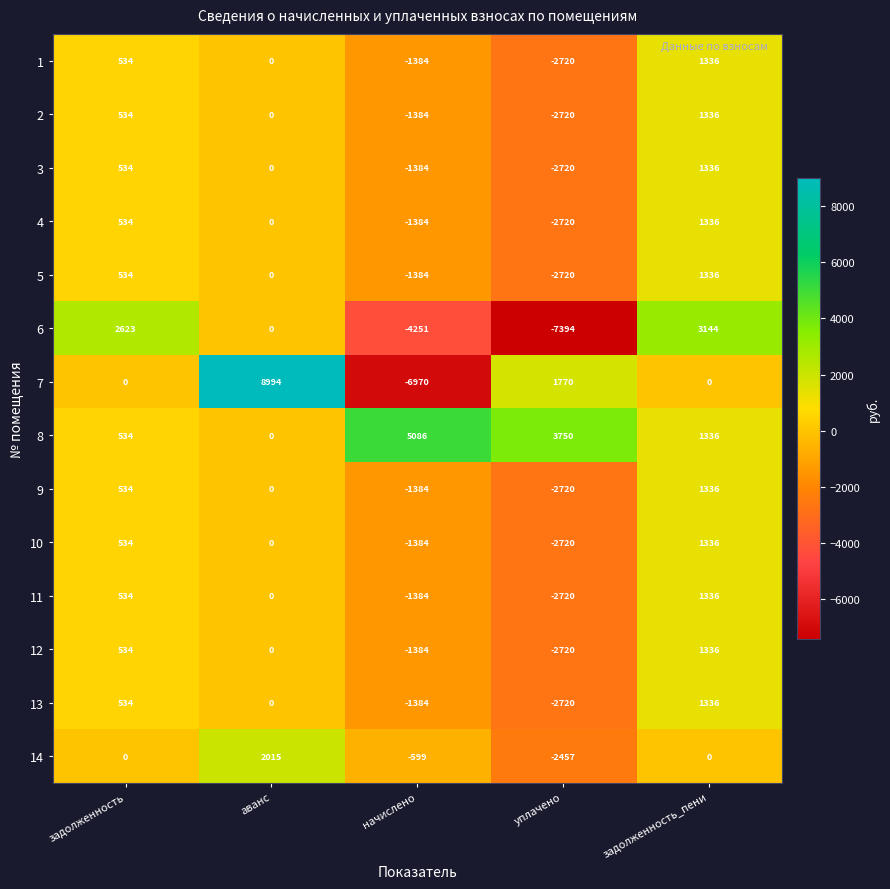

How many negative values does the 14 series have?

2